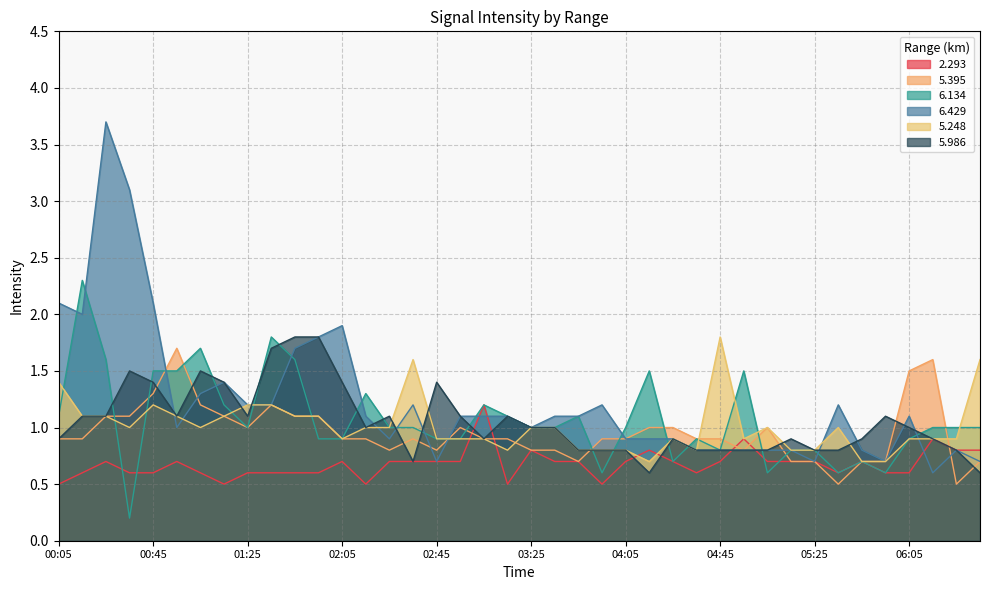

True or false: 6.429 has more than 0 points higher than both neighbors.

True